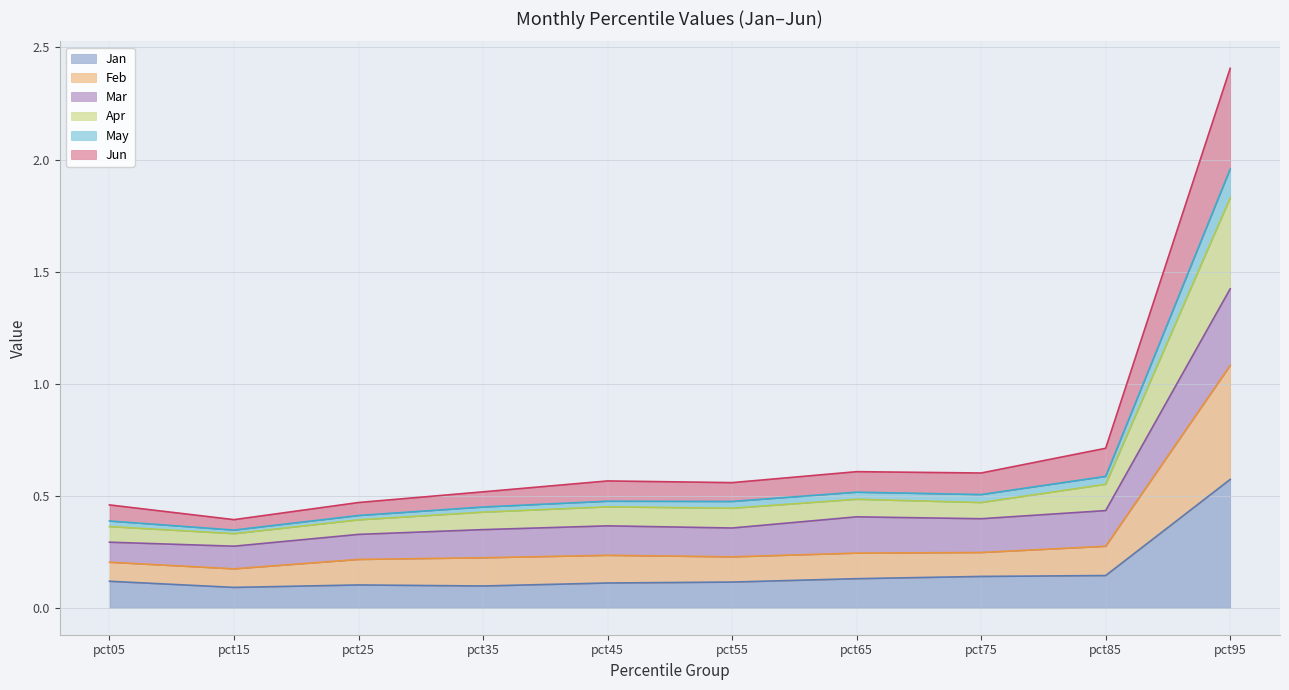

The value of Jan at pct15 is 0.1. True or false?

True